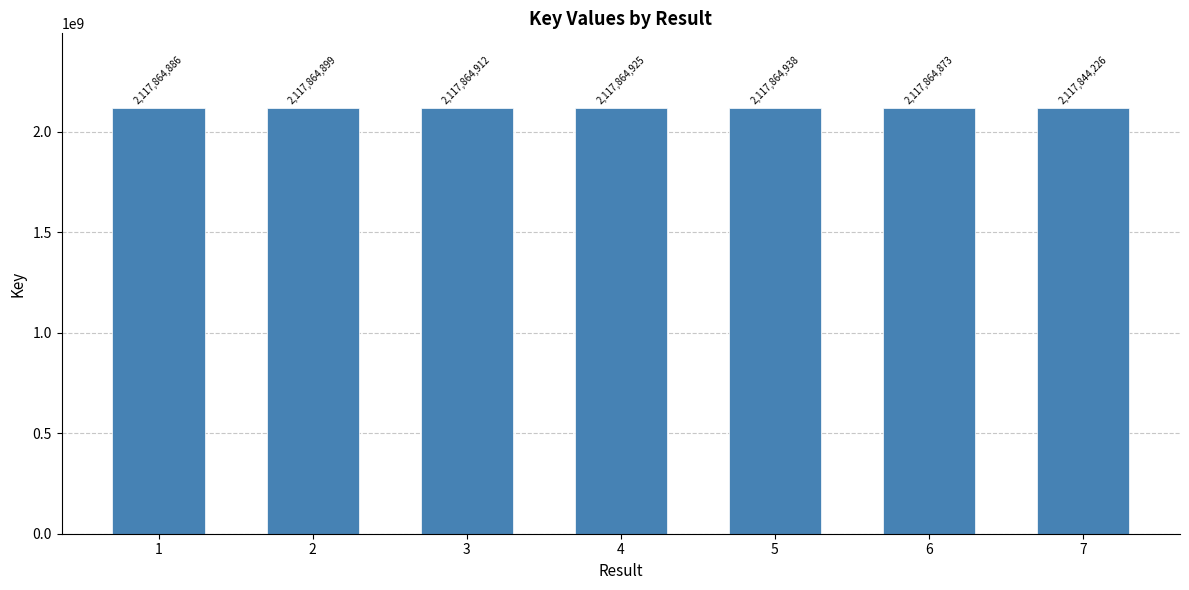

What is the value of the 3rd bar from the left?

2117864912